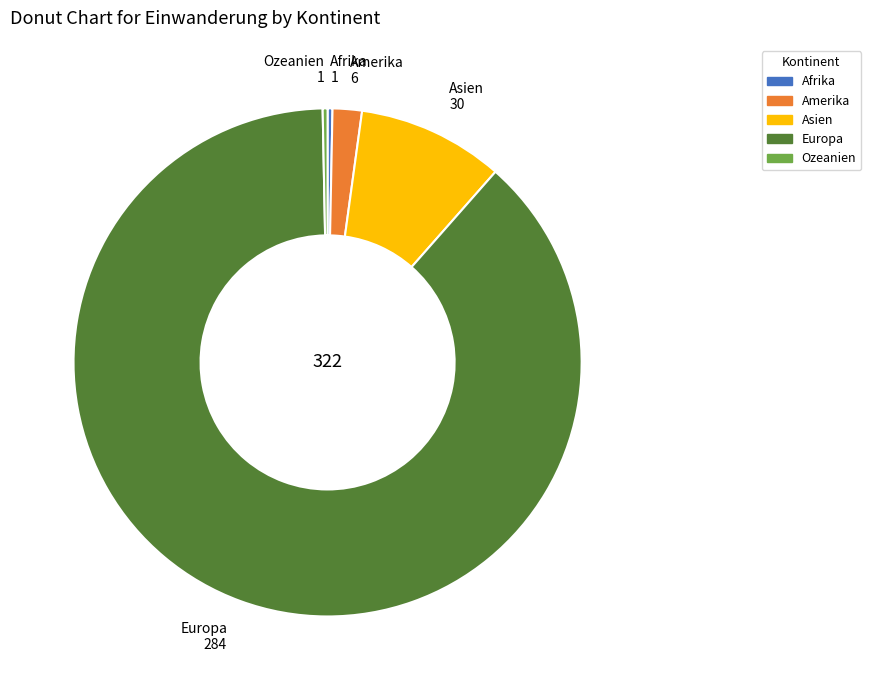

Do Europa 284 and Ozeanien 1 together represent more than half of the pie?

Yes